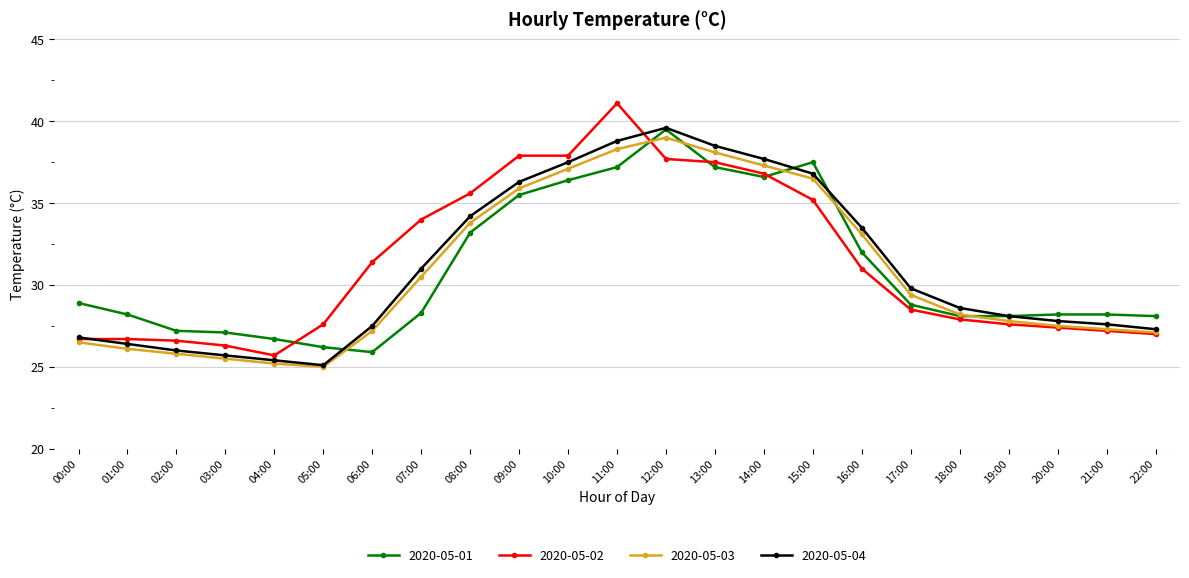

What is the label of the 12th point from the left?

11:00